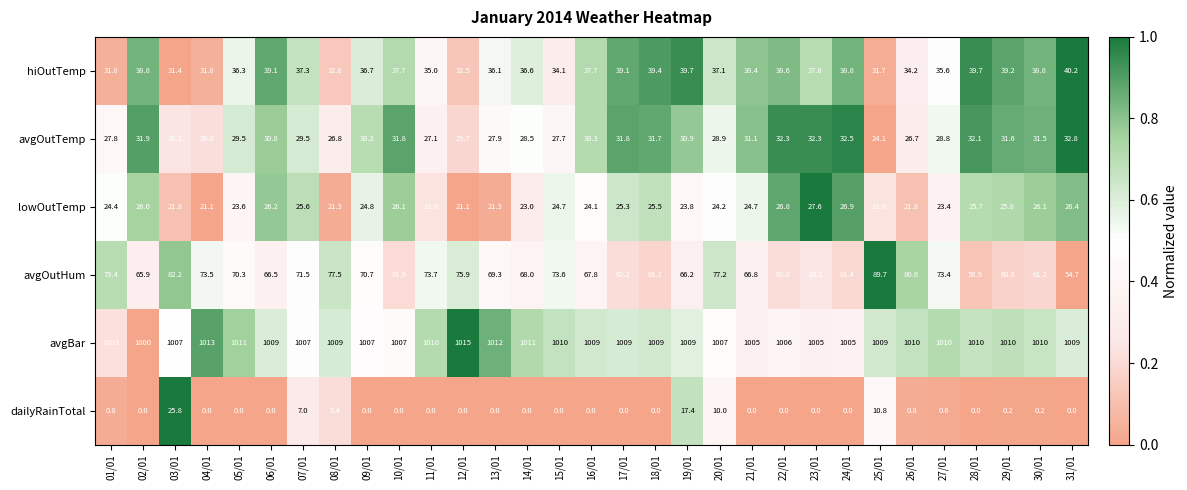

Which series changed the most between 14/01 and 19/01?

dailyRainTotal